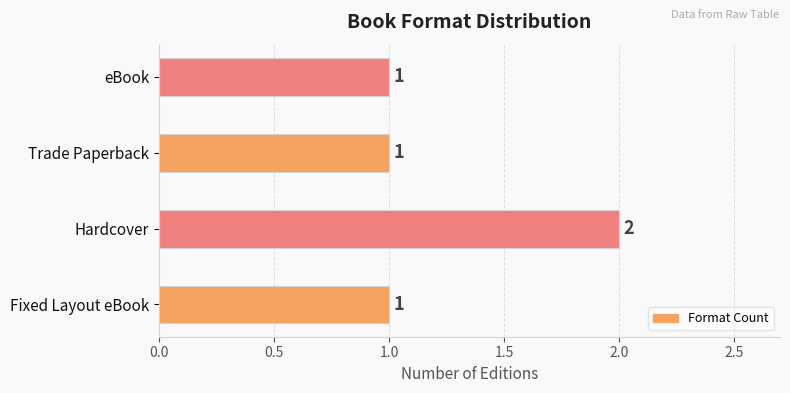

How many data points are above 1?

1